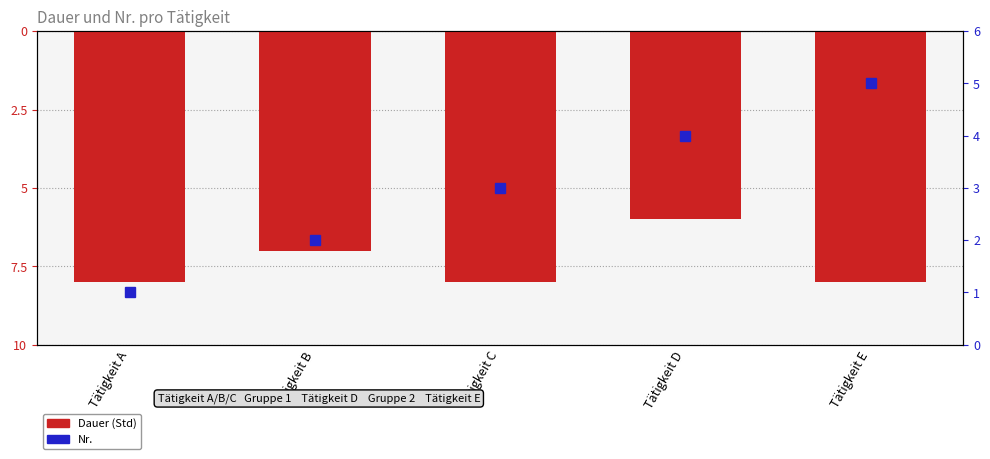

Is it true that Nr. equals 4 at Tätigkeit D?

True